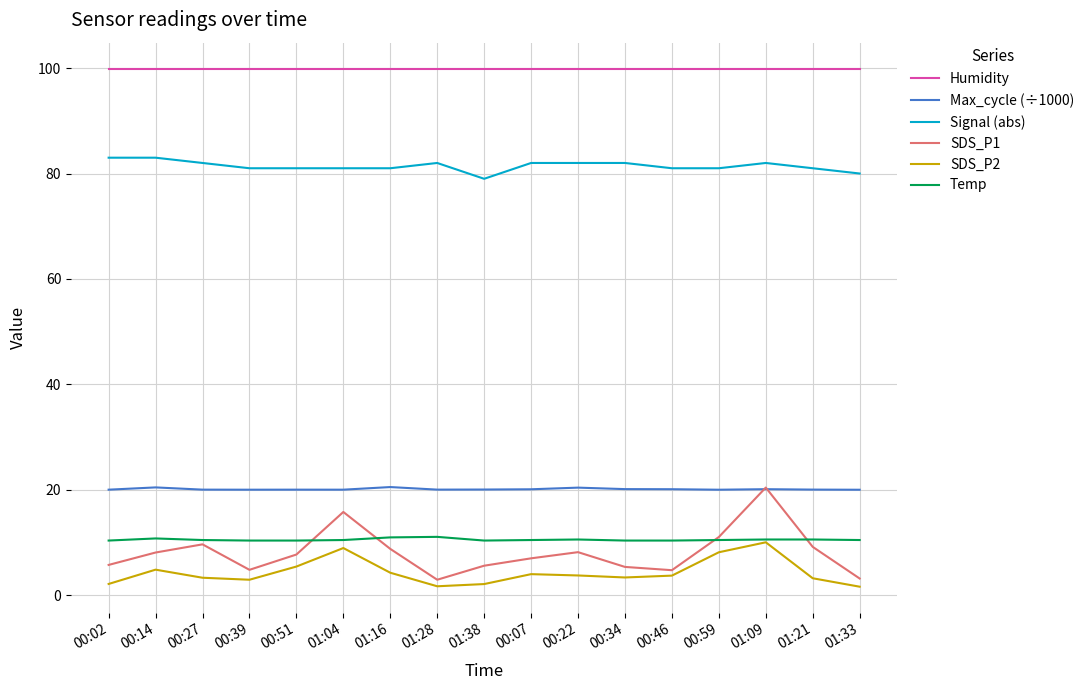

True or false: SDS_P1 and Signal (abs) cross at least once.

False